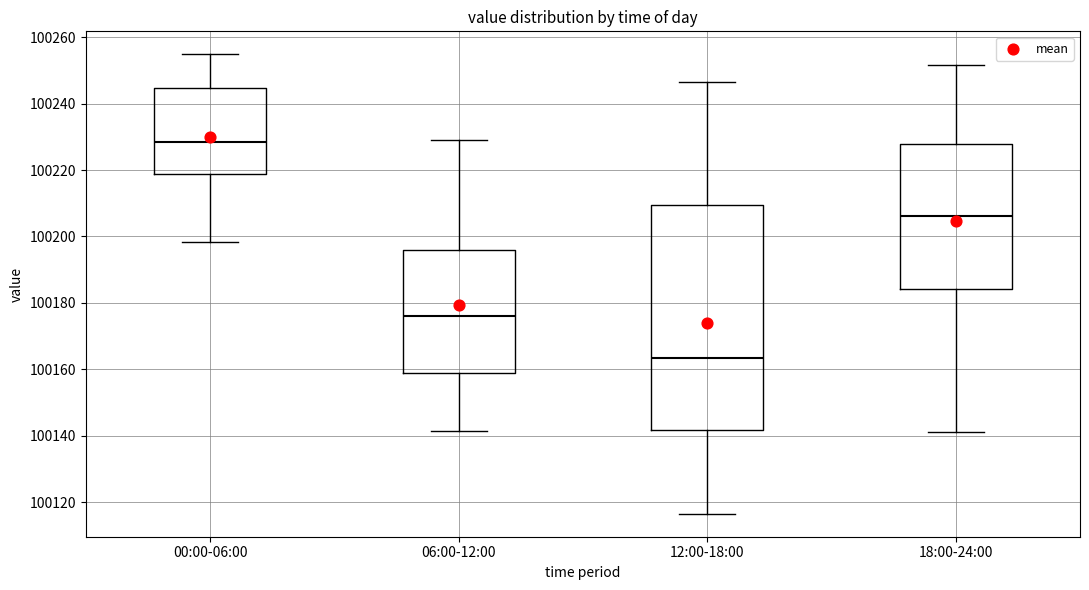

Reading left to right, read every box against the y-axis: the position of its median line, the range the box covers, and the ends of its whiskers. The values are not printed on the chart, so give them approximately, as read against the axis.

00:00-06:00: median 100228, box 100218 to 100244, whiskers 100198 to 100254
06:00-12:00: median 100176, box 100158 to 100196, whiskers 100142 to 100230
12:00-18:00: median 100164, box 100142 to 100210, whiskers 100116 to 100246
18:00-24:00: median 100206, box 100184 to 100228, whiskers 100142 to 100252